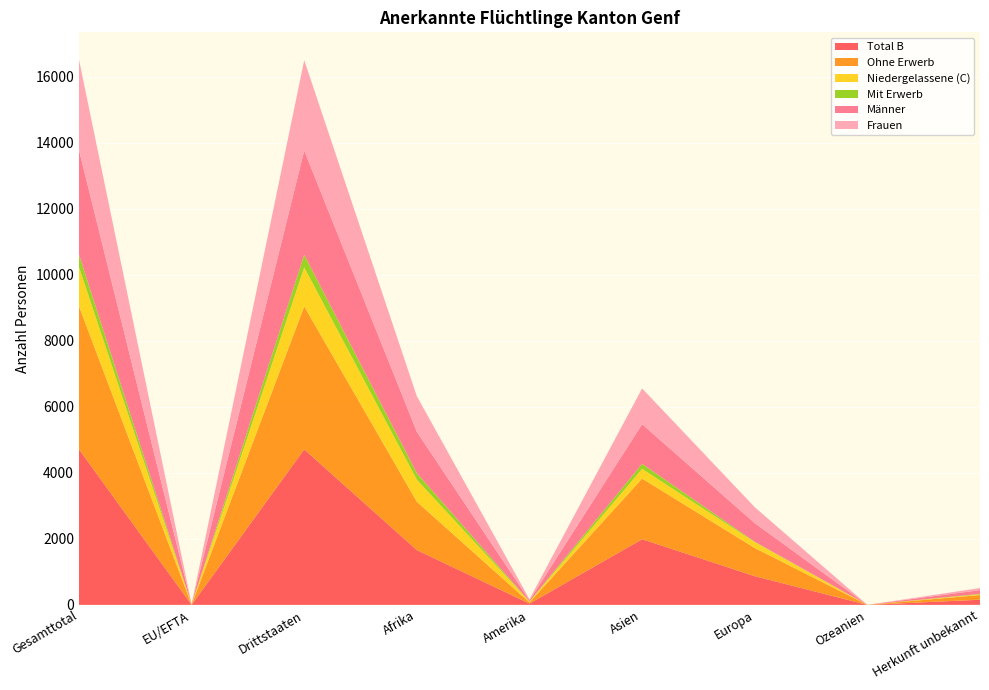

Reading right to left, list all the values displayed in this chart.

Total B: Herkunft unbekannt=157	Ozeanien=0	Europa=870	Asien=1990	Amerika=39	Afrika=1661	Drittstaaten=4714	EU/EFTA=3	Gesamttotal=4717
Ohne Erwerb: Herkunft unbekannt=142	Ozeanien=0	Europa=855	Asien=1838	Amerika=36	Afrika=1464	Drittstaaten=4332	EU/EFTA=3	Gesamttotal=4335
Niedergelassene (C): Herkunft unbekannt=20	Ozeanien=0	Europa=175	Asien=295	Amerika=27	Afrika=670	Drittstaaten=1182	EU/EFTA=5	Gesamttotal=1187
Mit Erwerb: Herkunft unbekannt=15	Ozeanien=0	Europa=15	Asien=152	Amerika=3	Afrika=197	Drittstaaten=382	EU/EFTA=0	Gesamttotal=382
Männer: Herkunft unbekannt=114	Ozeanien=0	Europa=563	Asien=1202	Amerika=33	Afrika=1253	Drittstaaten=3161	EU/EFTA=4	Gesamttotal=3165
Frauen: Herkunft unbekannt=63	Ozeanien=0	Europa=482	Asien=1083	Amerika=33	Afrika=1078	Drittstaaten=2735	EU/EFTA=4	Gesamttotal=2739